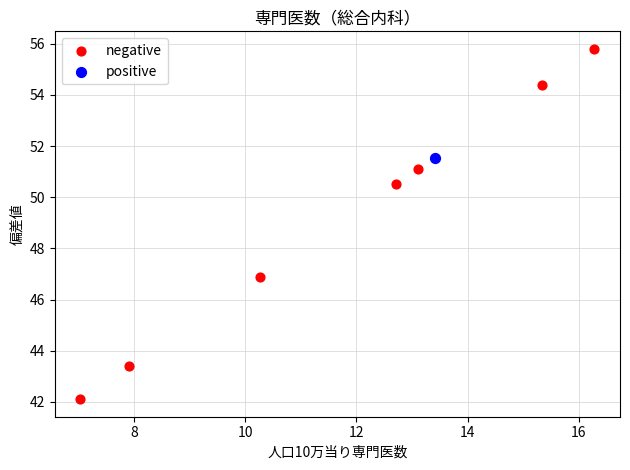

What are all the series names shown in the legend?

negative, positive